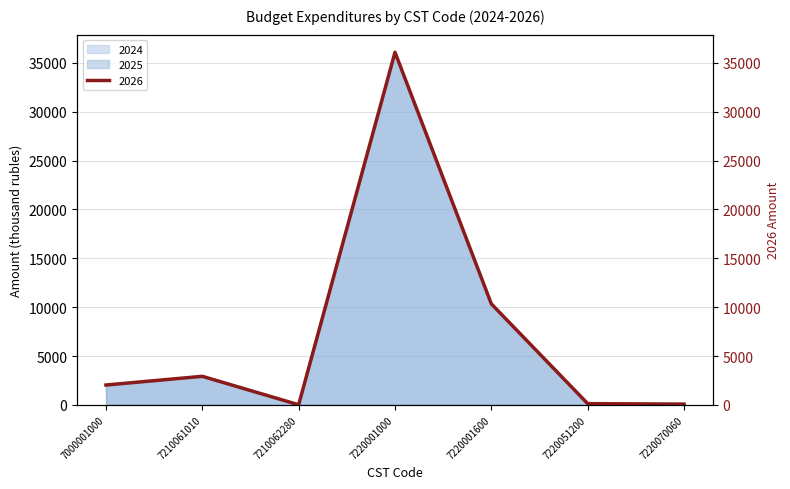

Is it true that 2025 equals 39.4 at 7220070060?

False